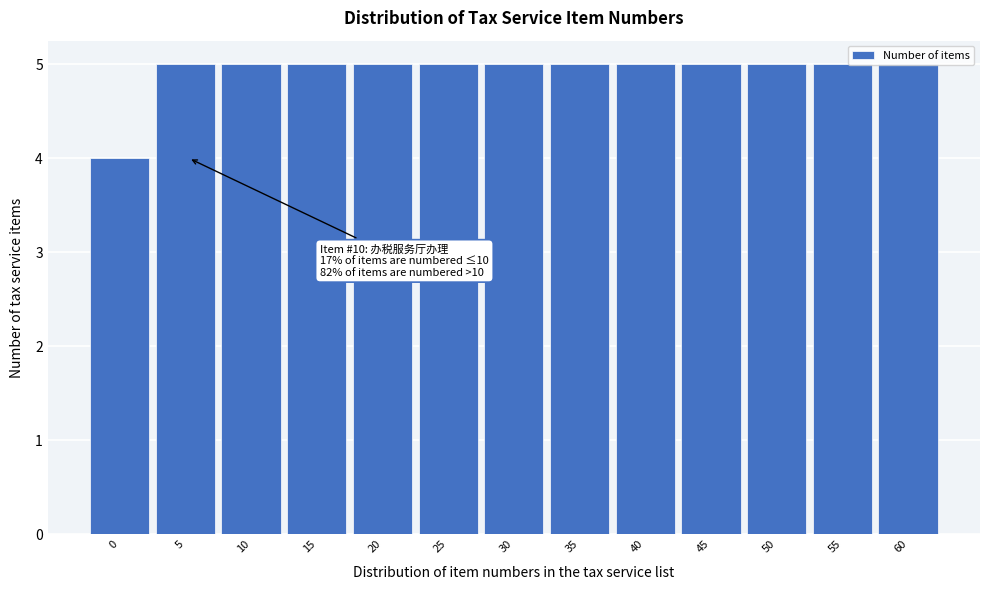

What is the value of the 7th bar from the left?

5